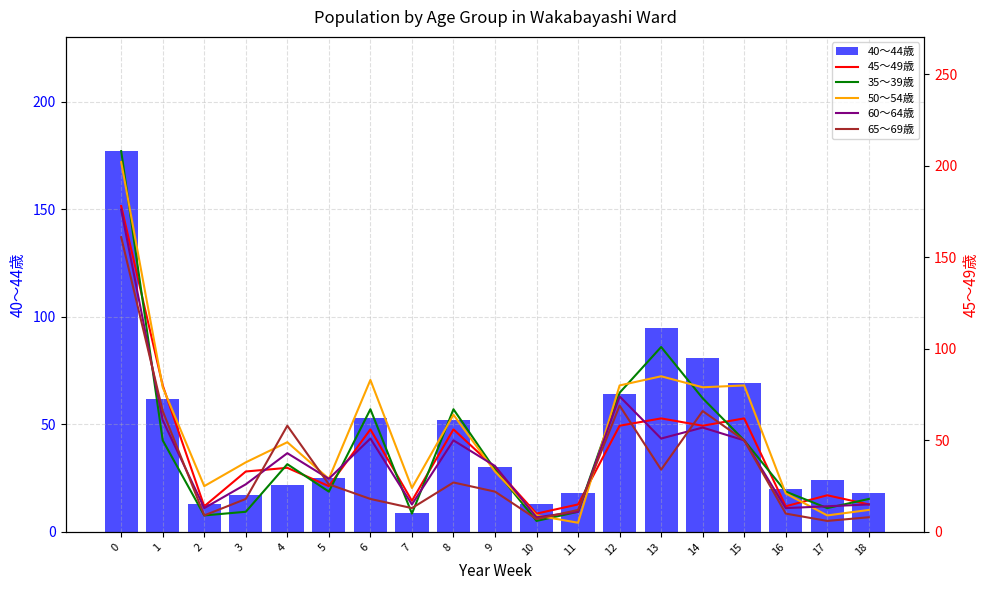

Which has a higher value, 2 or 15?

15